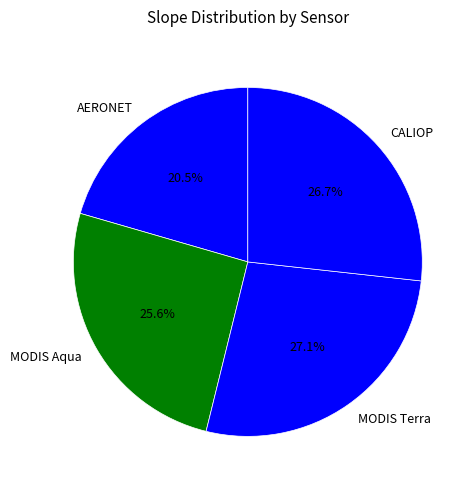

Combined, what portion of the pie is AERONET and MODIS Terra?

47.6%